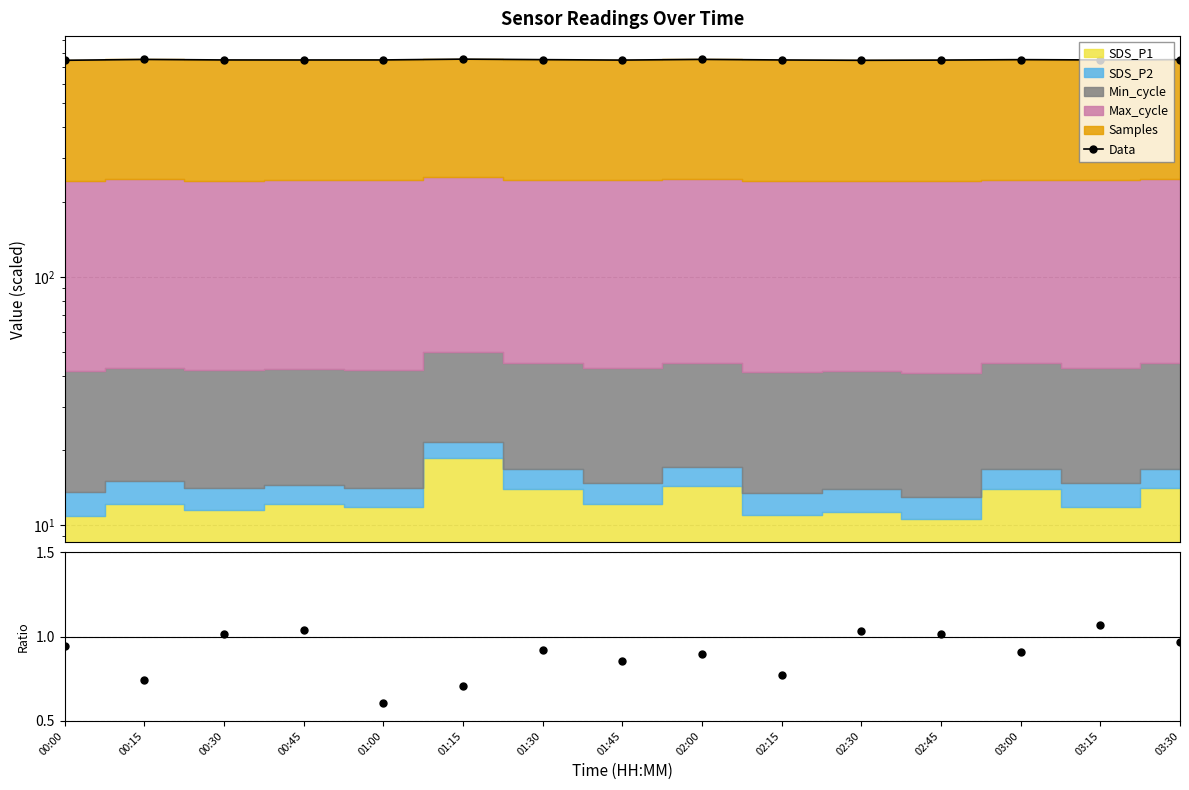

What is the difference between the maximum and second lowest values?

8.1